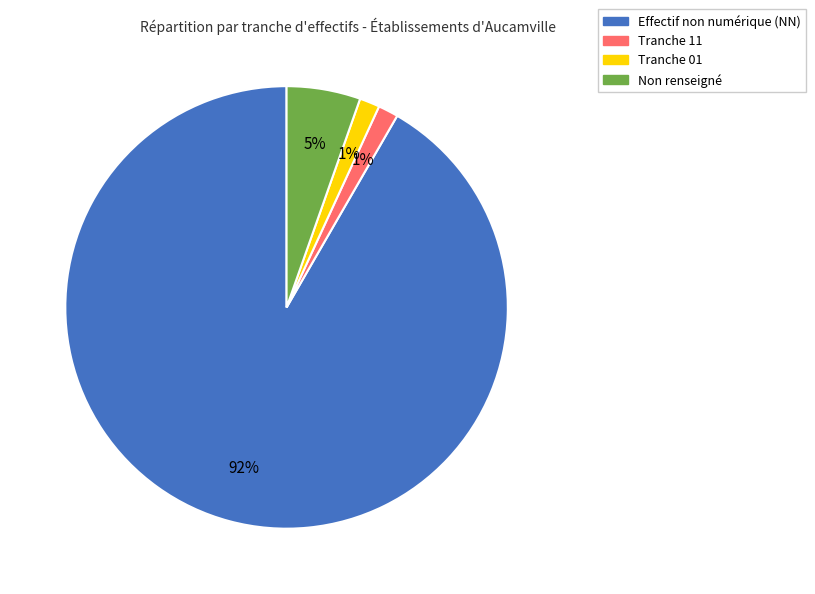

Count the number of slices in the pie.

4